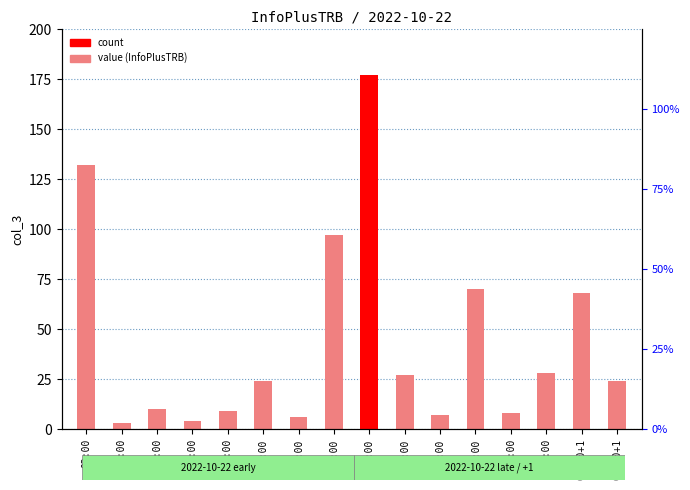

List the labels in order of value, smallest first.

03:00, 08:00, 11:00, 18:00, 21:00, 09:00, 04:00, 10:00, 01:00+1, 17:00, 23:00, 00:00+1, 19:00, 14:00, 02:00, 16:00